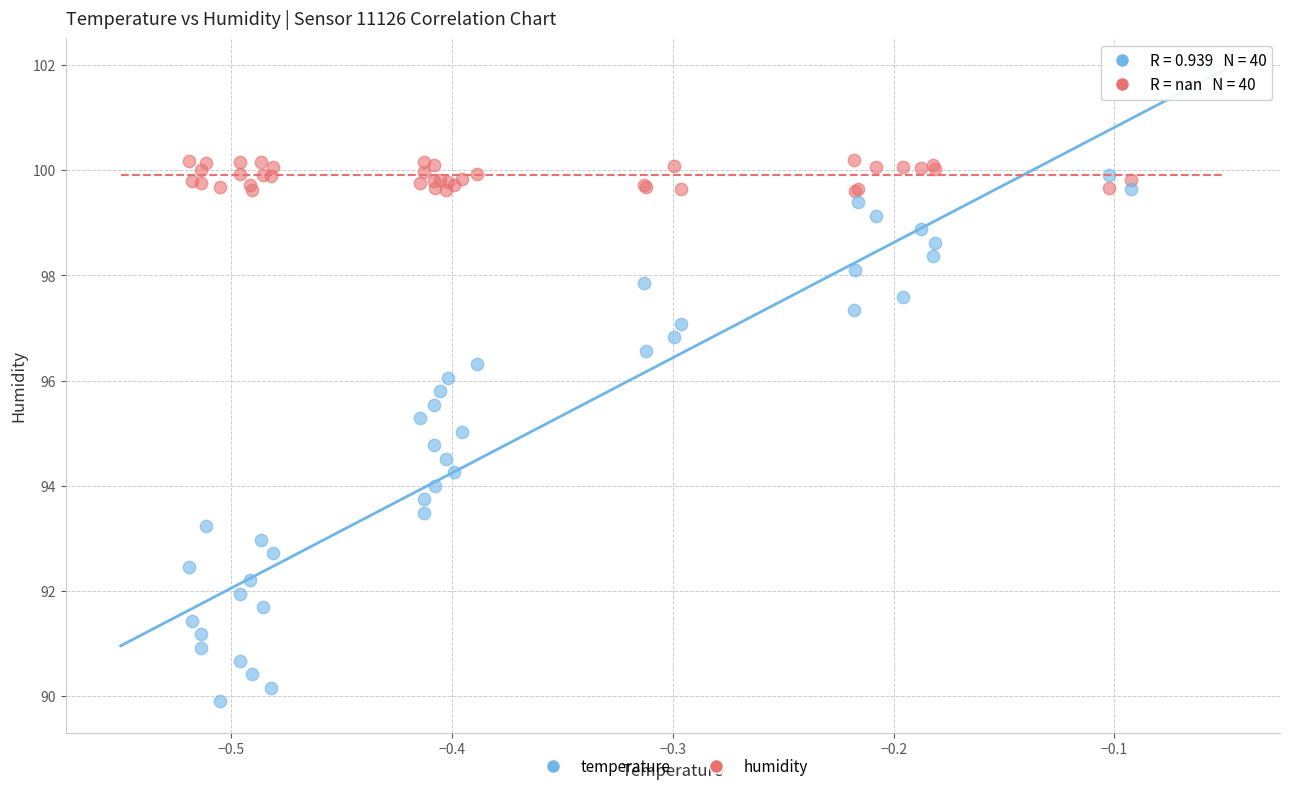

Which series contains the lowest Y value?

temperature